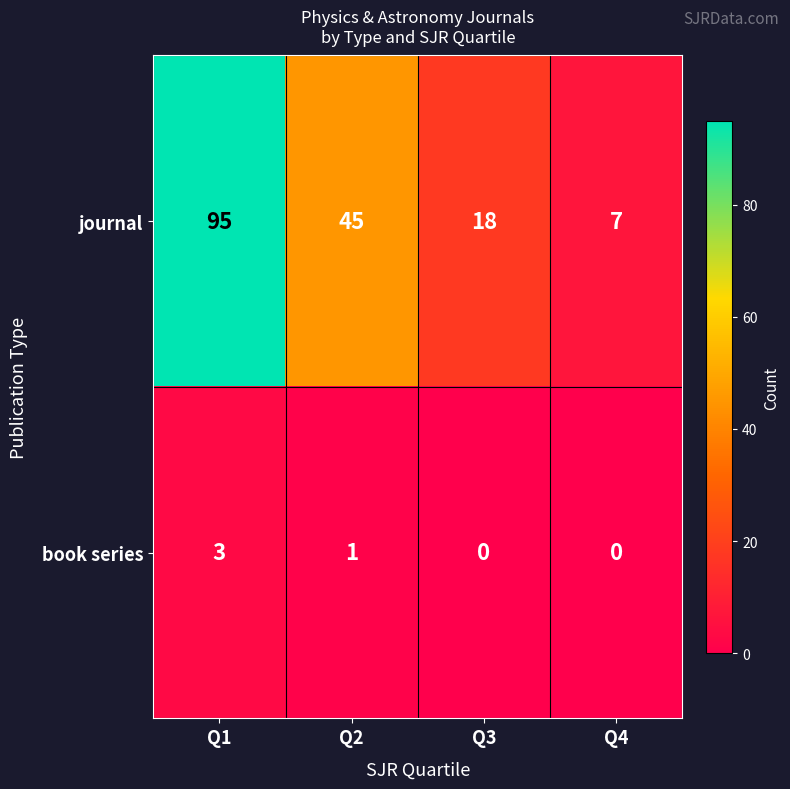

What is the spread (max minus min) of values at Q2?

44